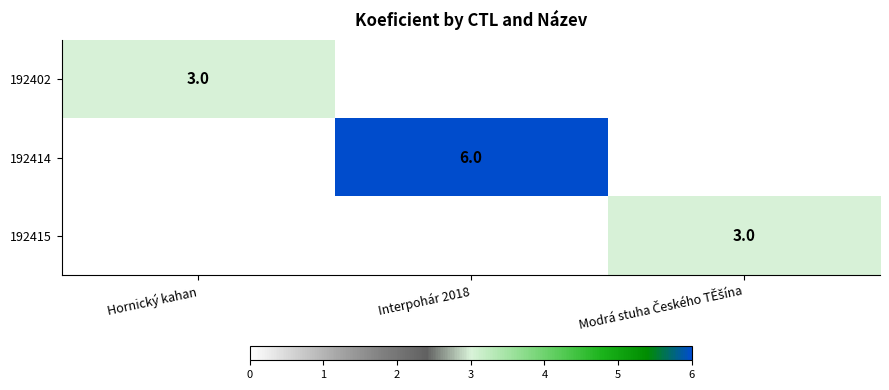

The value of 192402 at Hornický kahan is 1. True or false?

False